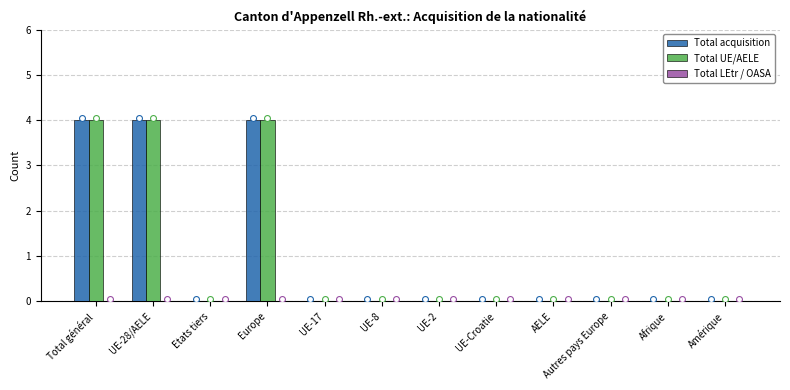

Which series has the largest total across all categories?

Total acquisition